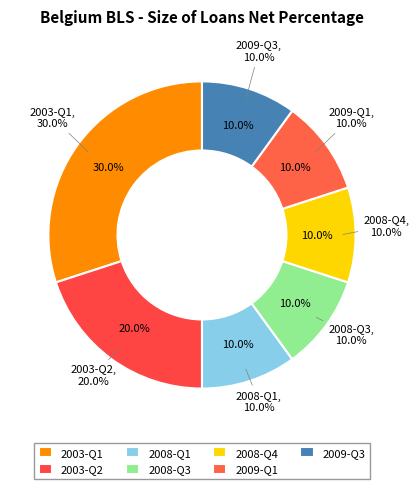

To the nearest percent, what percentage of the pie is 2009-Q1?

10%